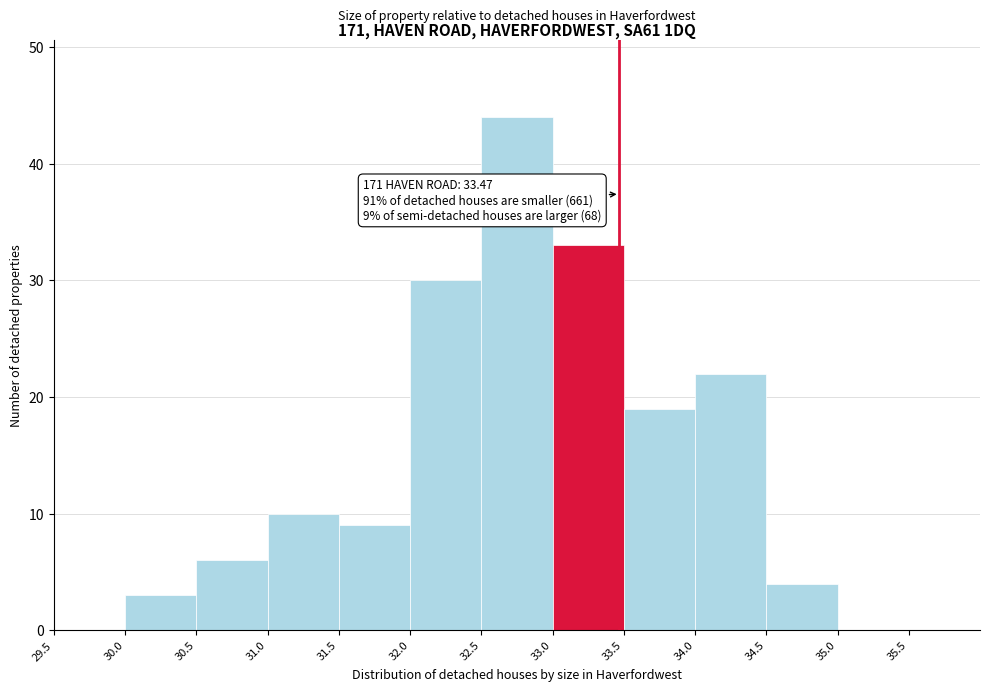

Over which range of the x-axis is the bar tallest?

32.5 to 33.0